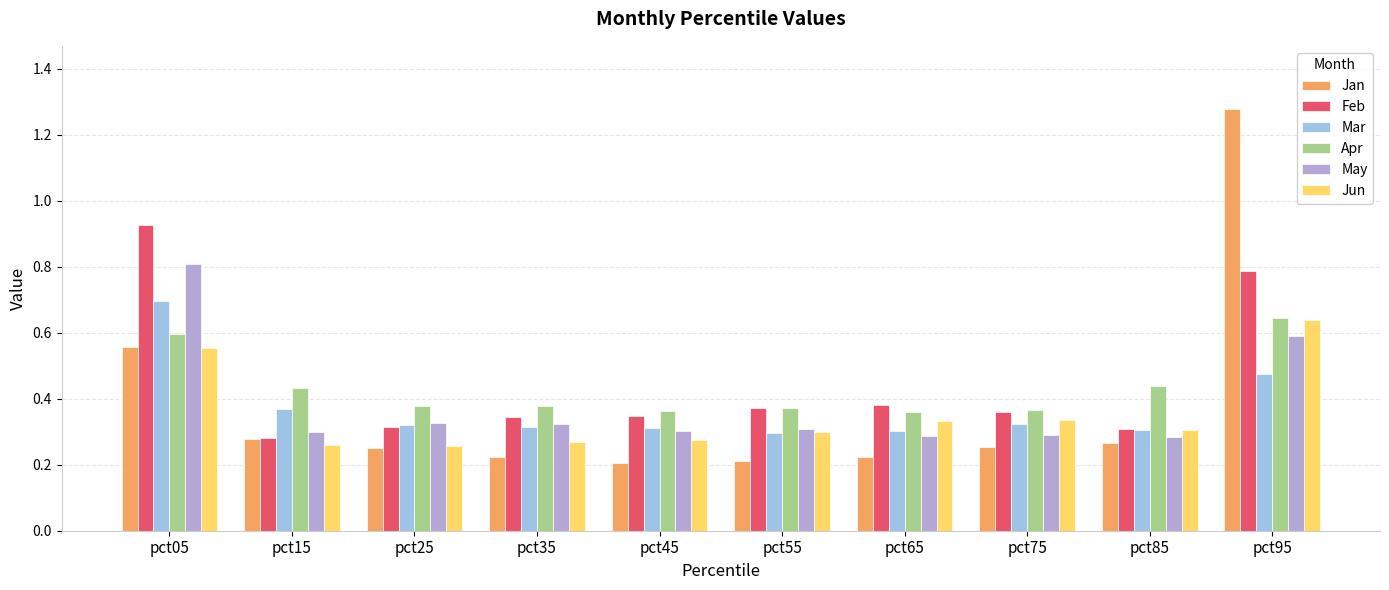

At pct25, list the series in order from smallest to largest.

Jan, Jun, Feb, Mar, May, Apr